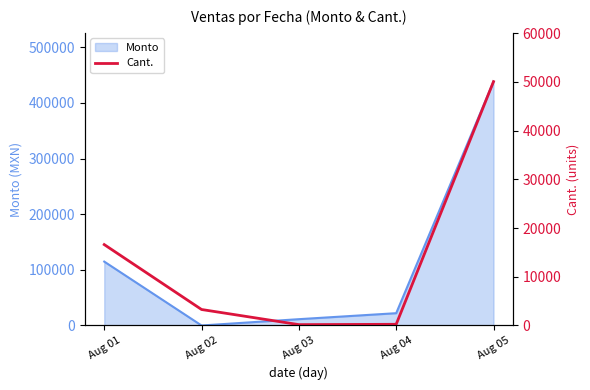

Is it true that the value at Aug 04 is 89?

False